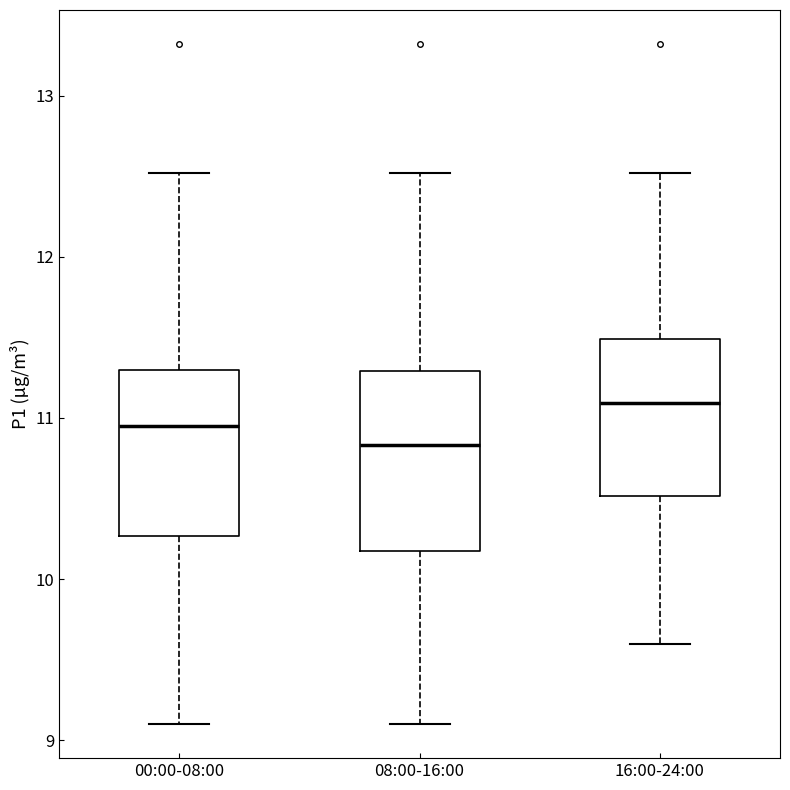

Reading left to right, transcribe this box plot: for each box, give where its median line is, the range the box spans, and where its two whiskers end, as read against the y-axis. The values are not printed on the chart, so give them approximately, as read against the axis.

00:00-08:00: median 11.0, box 10.3 to 11.3, whiskers 9.1 to 12.5
08:00-16:00: median 10.8, box 10.2 to 11.3, whiskers 9.1 to 12.5
16:00-24:00: median 11.1, box 10.5 to 11.5, whiskers 9.6 to 12.5